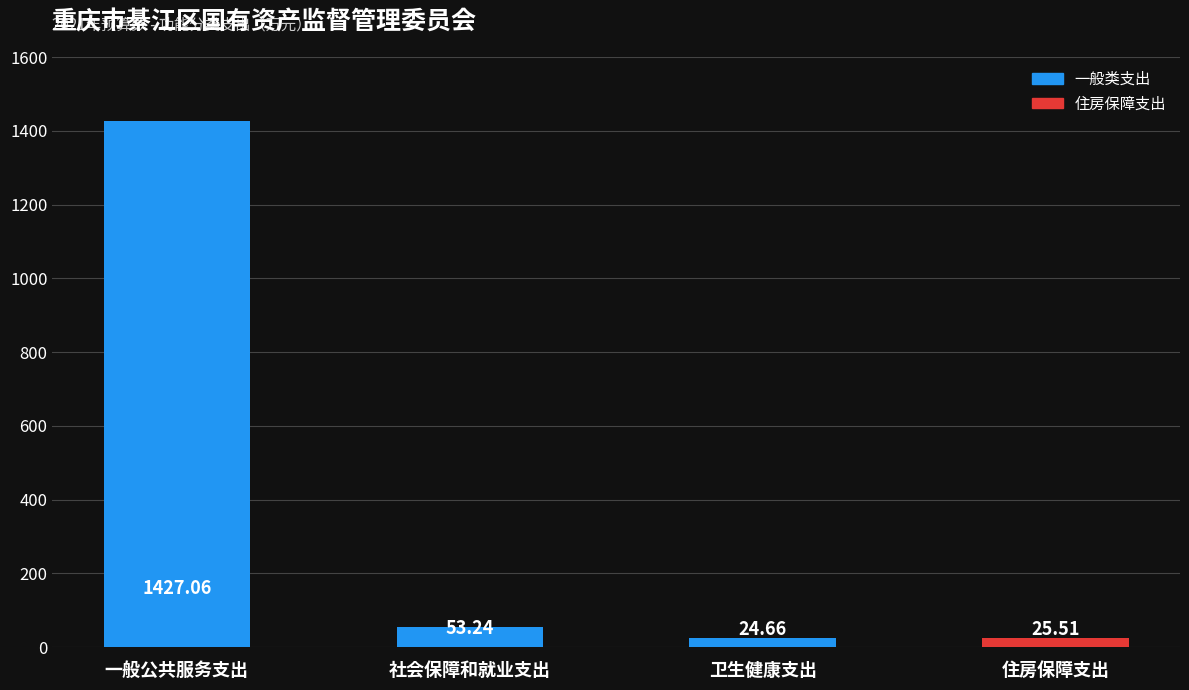

True or false: the data shows 2156.5 at 一般公共服务支出.

False